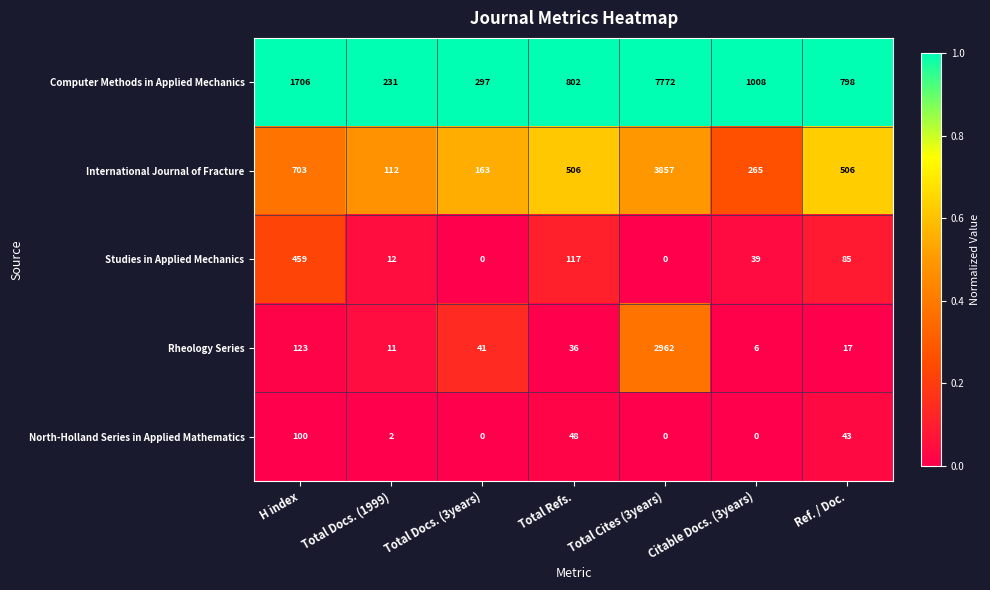

List the series in order of their peak value, highest first.

Computer Methods in Applied Mechanics, International Journal of Fracture, Rheology Series, Studies in Applied Mechanics, North-Holland Series in Applied Mathematics